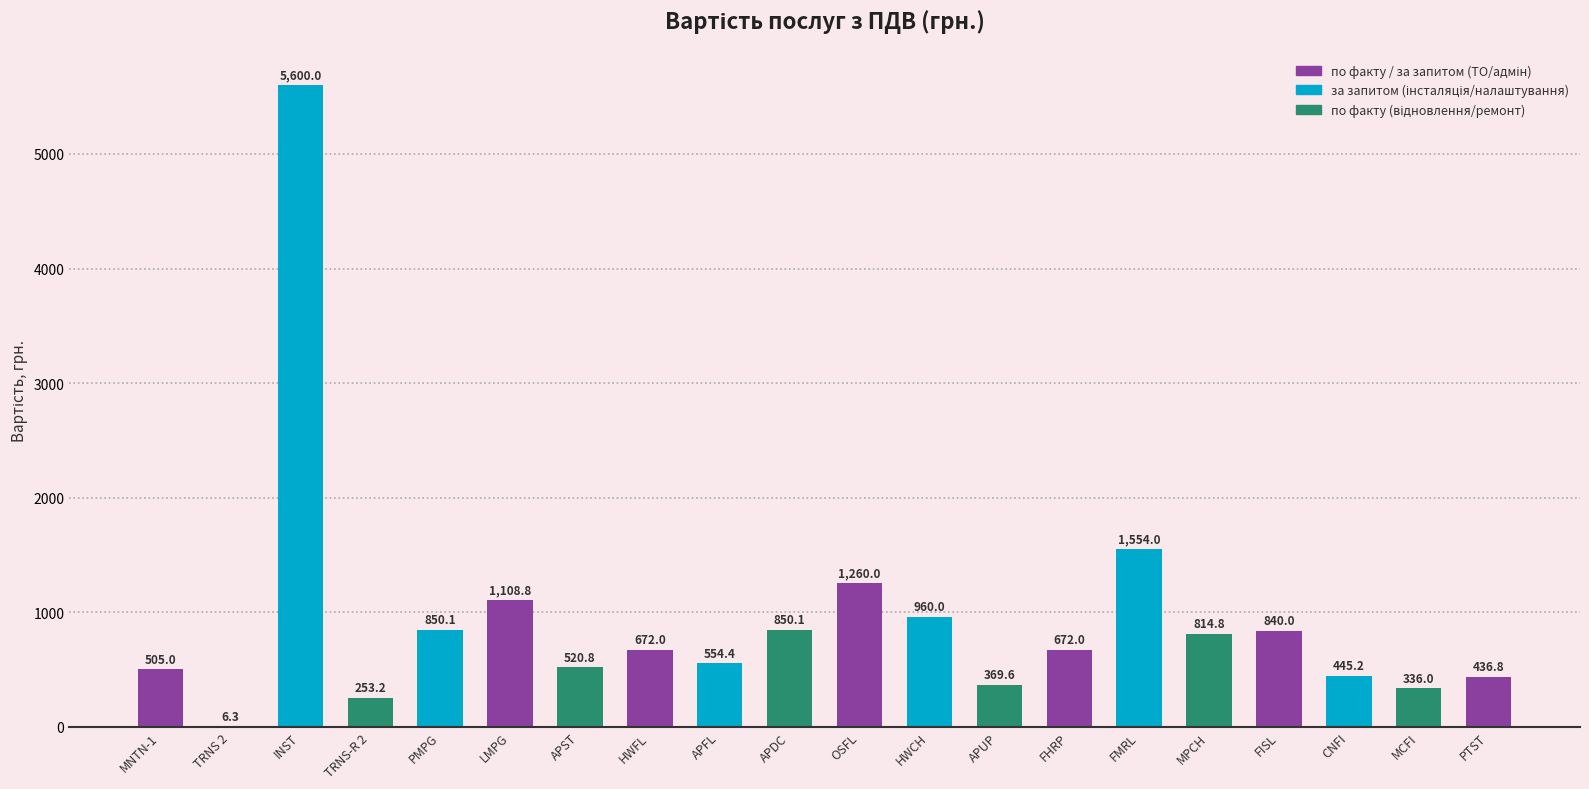

The value at PMPG is 213.9. True or false?

False